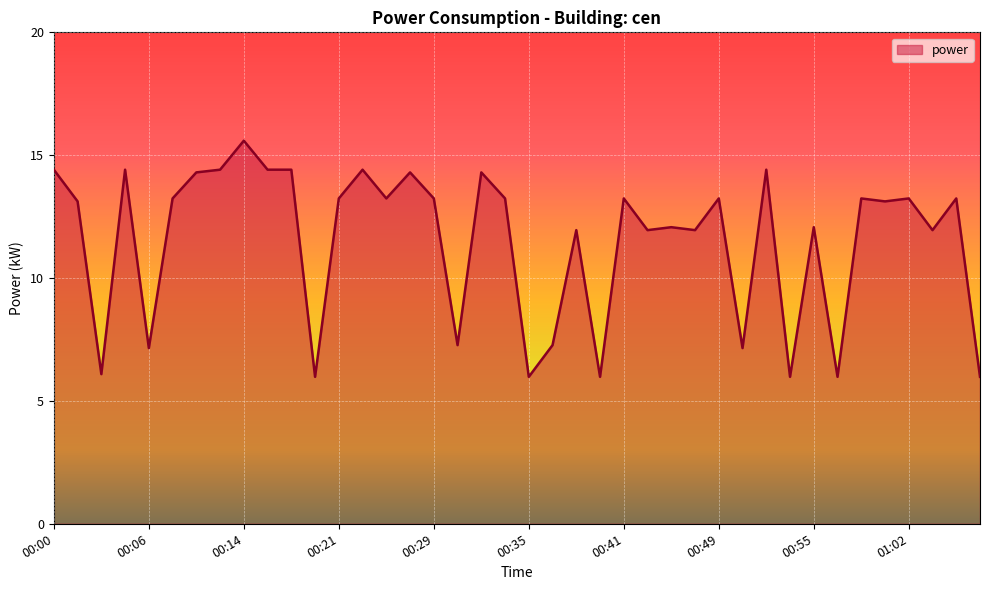

What is the maximum value shown in the chart?

15.6